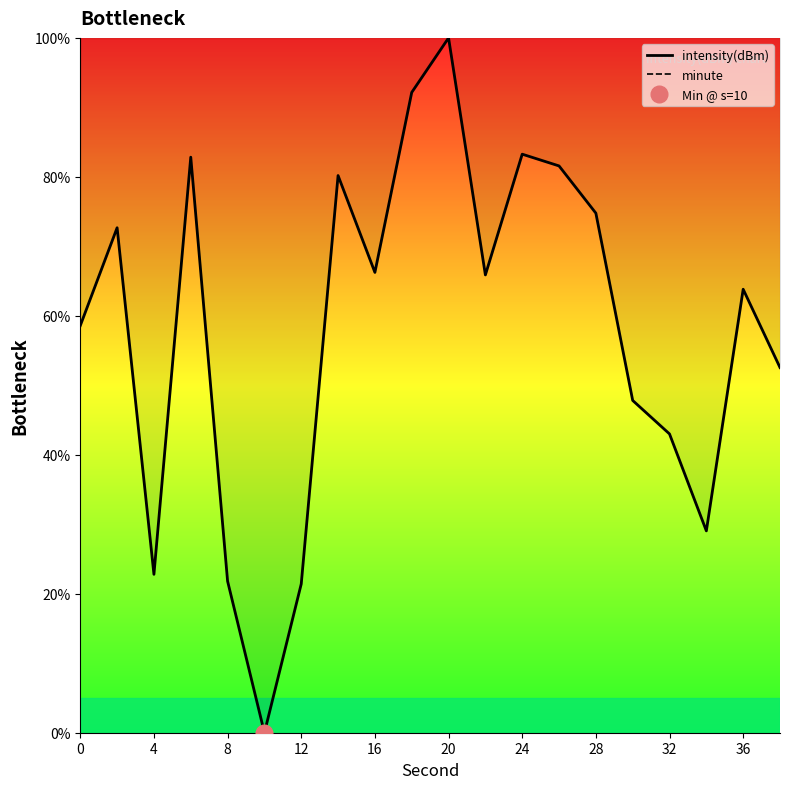

At which label does intensity(dBm) reach its peak?

20